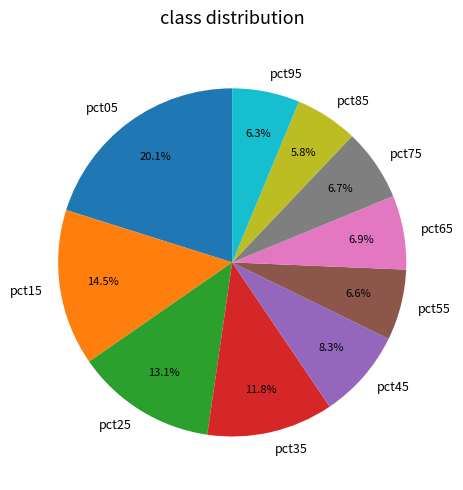

Is there any slice that represents more than half of the pie?

No